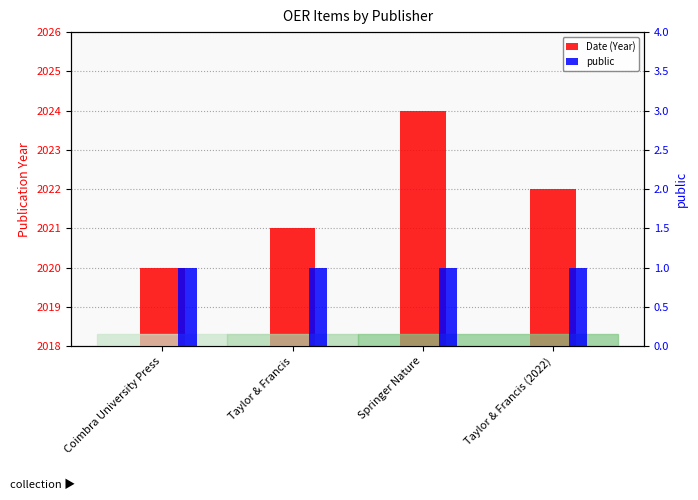

Which category has the highest value in the public series?

Coimbra University Press